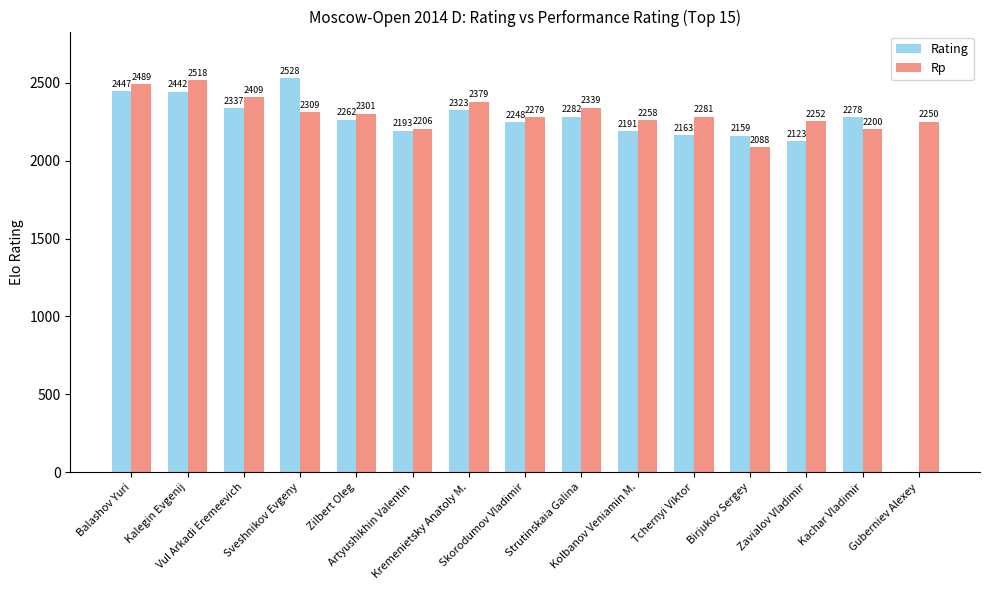

Between Sveshnikov Evgeny and Zilbert Oleg, which series saw the biggest shift?

Rating